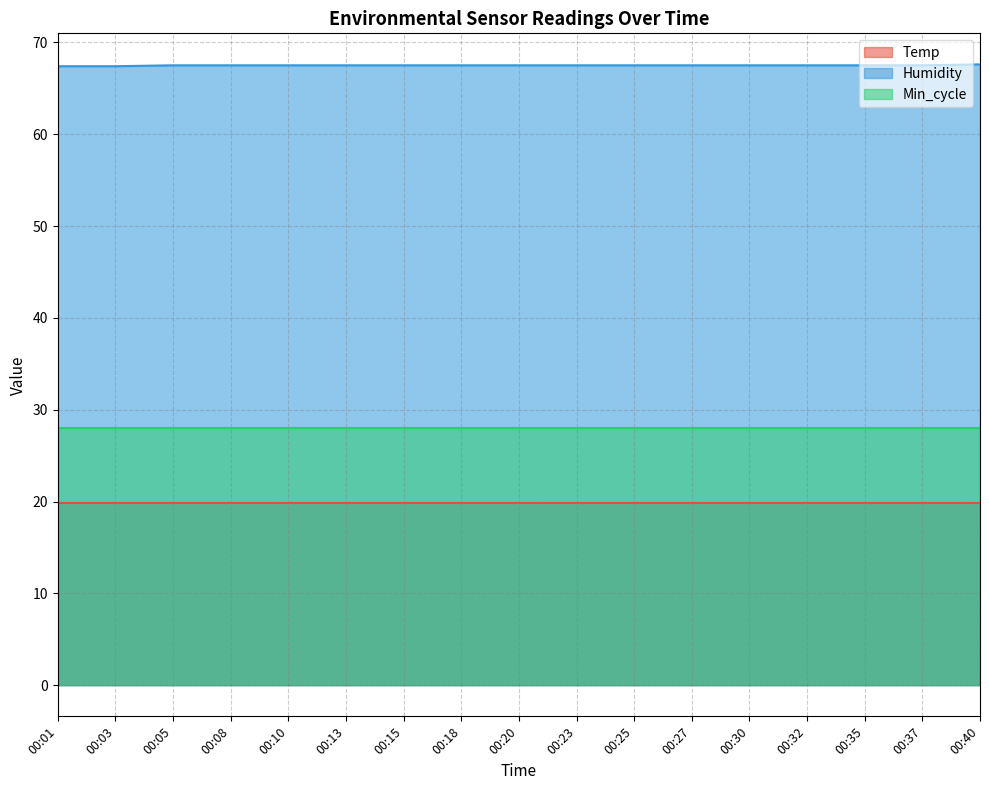

Is the value of Min_cycle at 00:13 greater than the value of Humidity at 00:15?

No